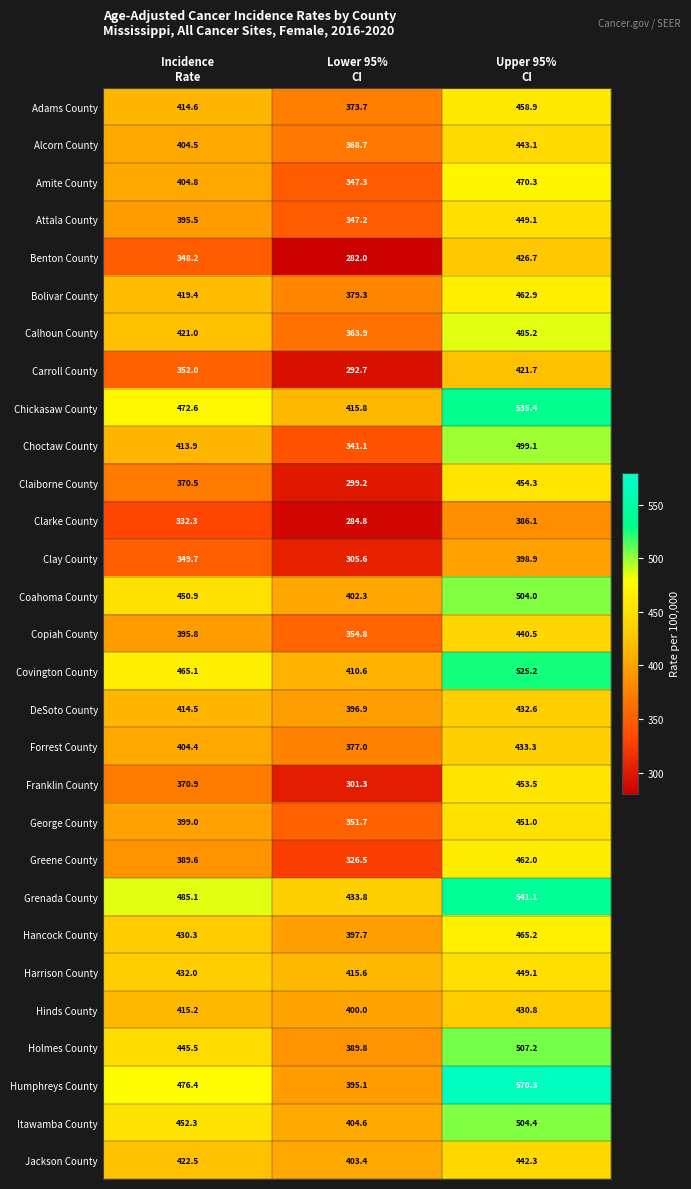

Which series has the largest total across all categories?

Grenada County